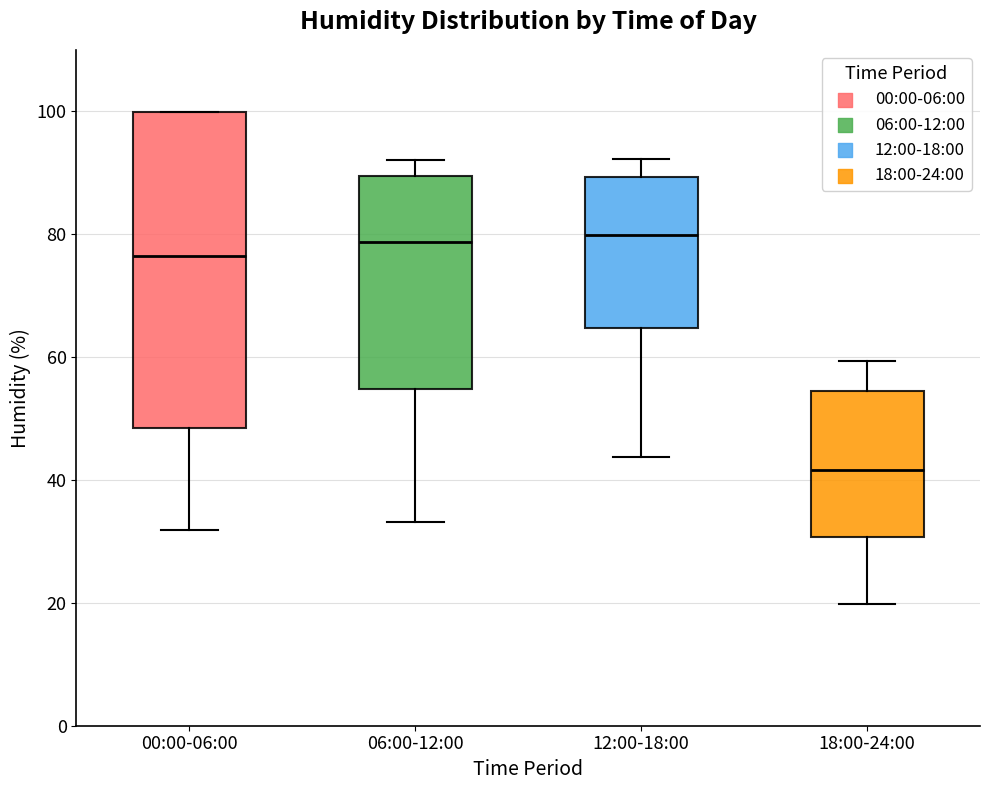

Which box is the tallest, from its lower edge to its upper edge?

00:00-06:00